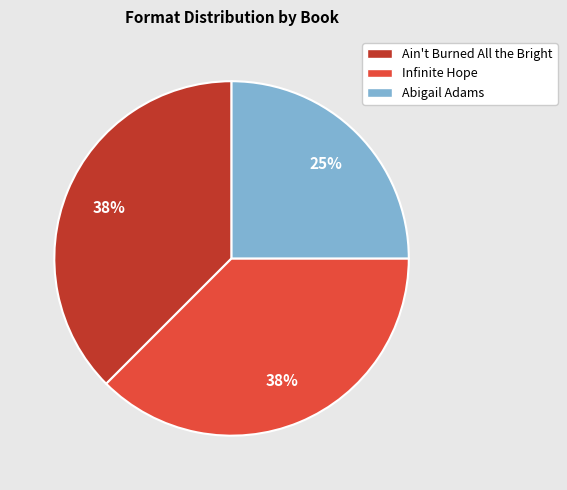

Between Ain't Burned All the Bright and Abigail Adams, which is larger?

Ain't Burned All the Bright